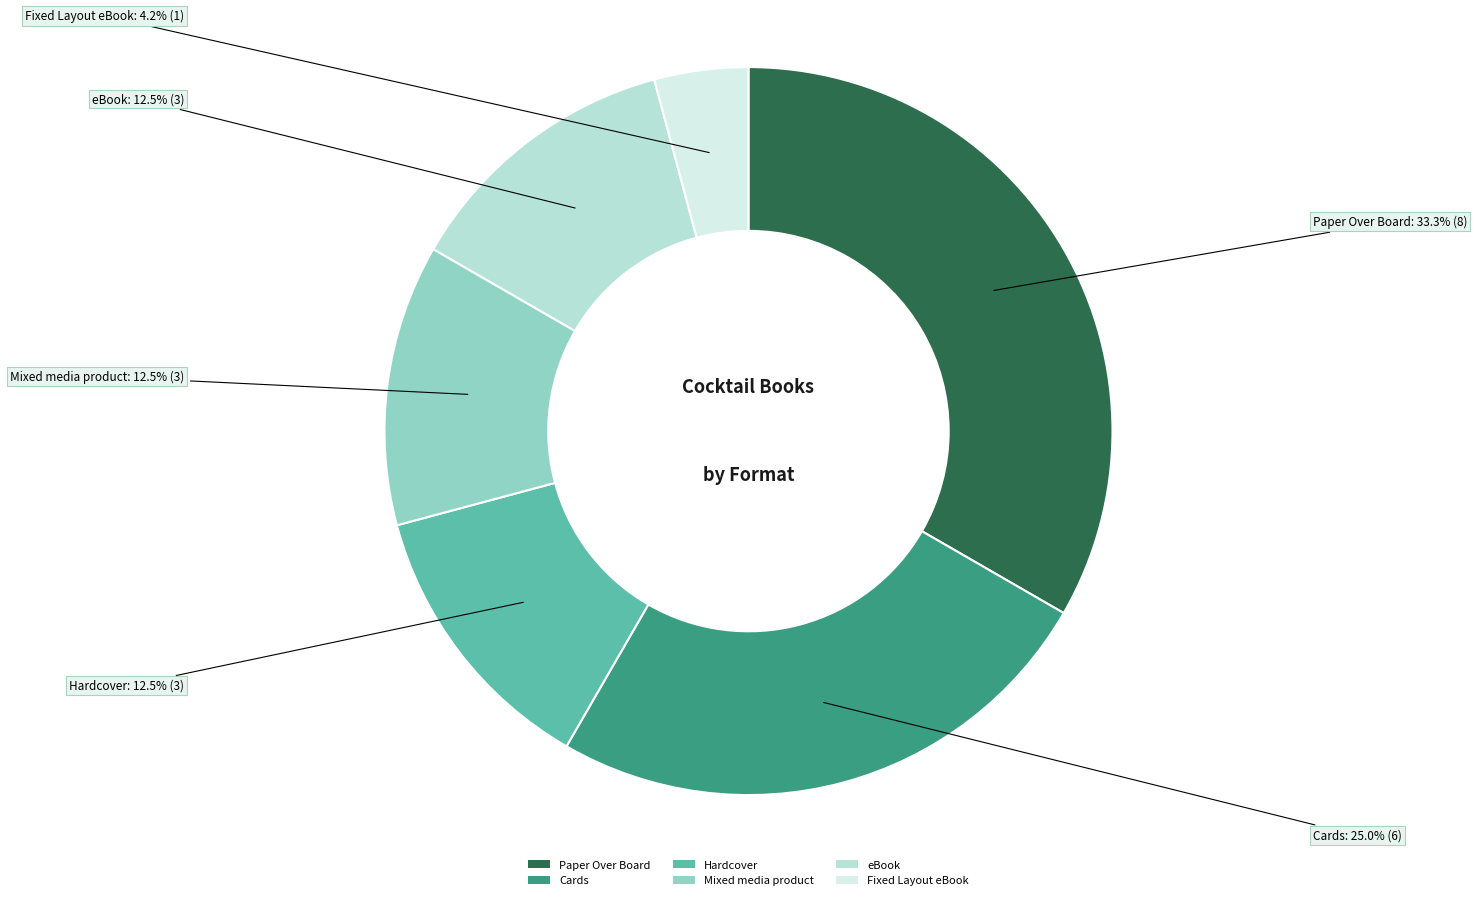

Which slice is the smallest?

Fixed Layout eBook